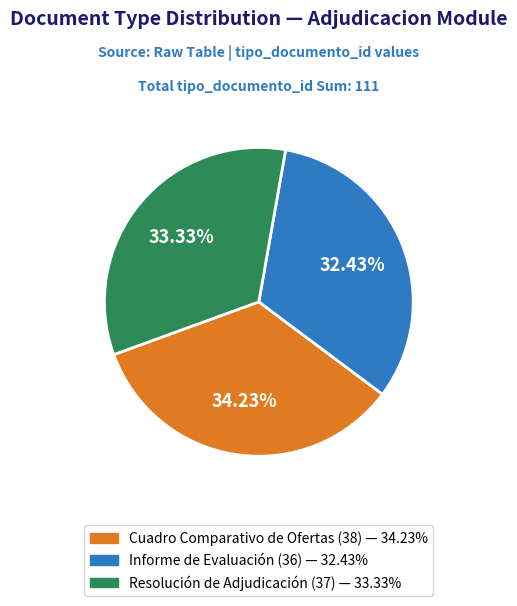

Which has a higher value, Cuadro Comparativo de Ofertas or Resolución de Adjudicación?

Cuadro Comparativo de Ofertas